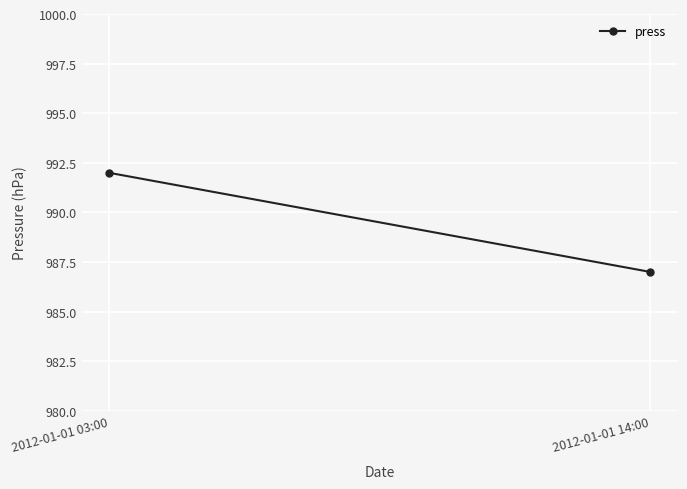

The chart shows a value of 1504 at 2012-01-01 14:00. True or false?

False